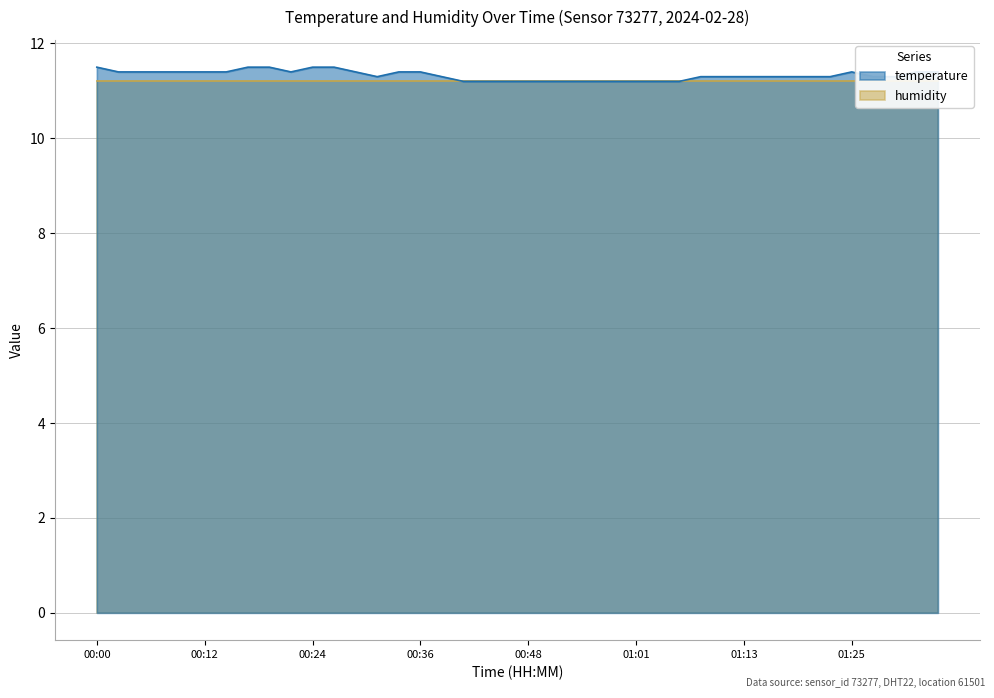

Reading left to right, what are all the values shown in this chart?

11.5	11.4	11.4	11.4	11.4	11.4	11.4	11.5	11.5	11.4	11.5	11.5	11.4	11.3	11.4	11.4	11.3	11.2	11.2	11.2	11.2	11.2	11.2	11.2	11.2	11.2	11.2	11.2	11.3	11.3	11.3	11.3	11.3	11.3	11.3	11.4	11.3	11.3	11.4	11.4